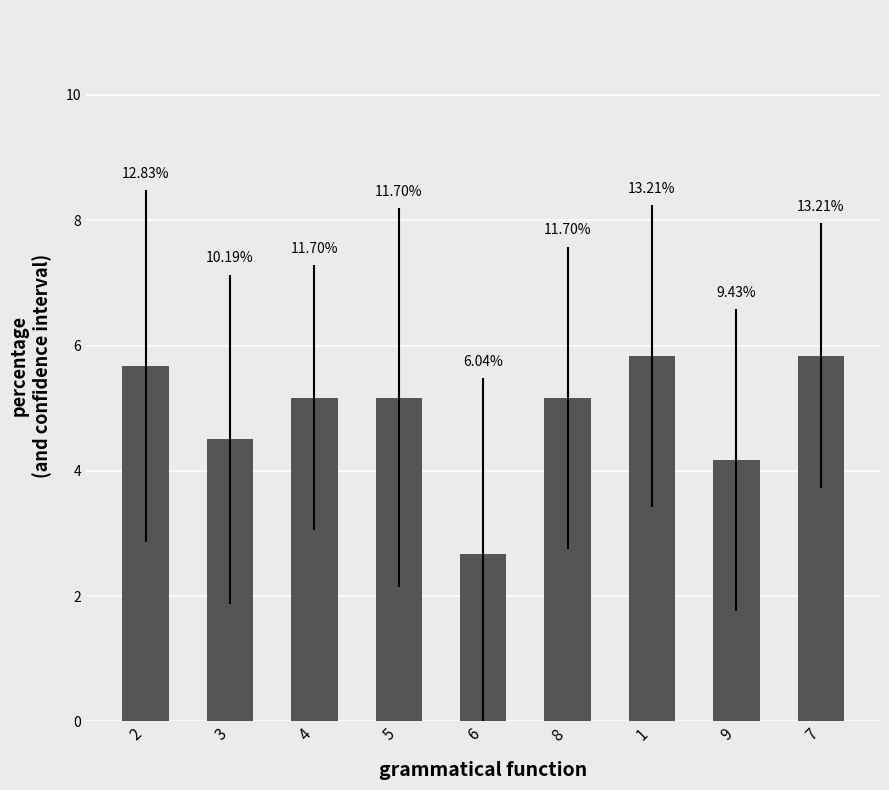

What is the change in value from 6 to 9?

+1.5